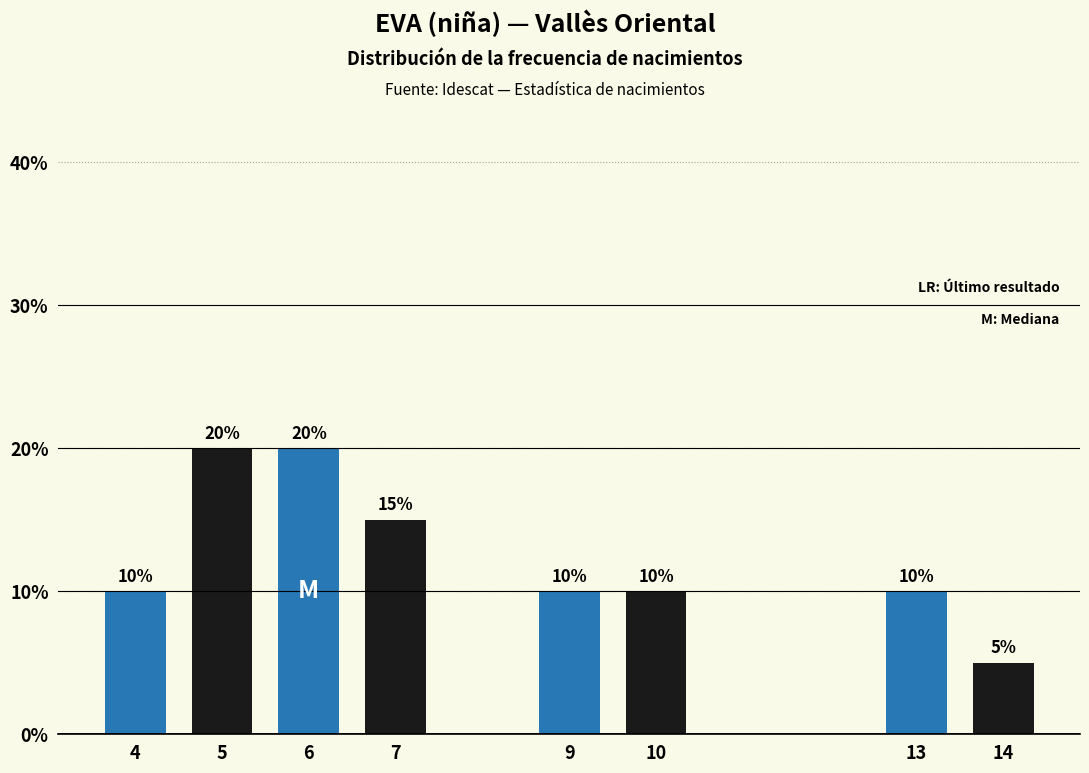

Reading right to left, extract all data points from this chart.

14=5	13=10	10=10	9=10	7=15	6=20	5=20	4=10